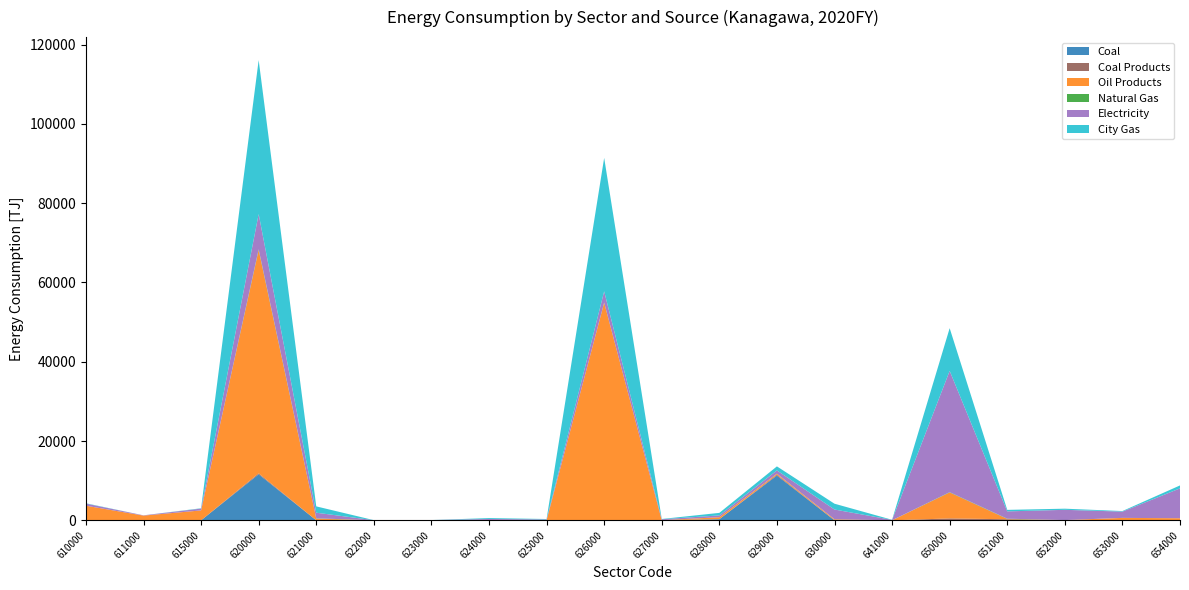

Reading right to left, transcribe all the data shown in this chart.

Coal: 0.0	0.0	0.0	73.4	73.4	0.0	0.0	11278.9	284.8	0.3	35.0	0.0	0.0	0.0	0.0	0.2	11599.2	0.0	0.0	0.0
Coal Products: 0.0	0.0	0.0	194.8	405.2	0.0	7.7	224.7	4.3	0.0	12.5	0.0	0.0	0.0	0.0	0.0	249.2	0.0	0.0	0.0
Oil Products: 528.1	612.9	62.1	74.7	6543.2	14.1	242.4	235.9	487.6	20.4	54821.9	6.4	28.9	15.3	7.1	427.1	56307.1	2498.0	1187.0	3685.0
Natural Gas: 0.0	0.0	0.0	69.9	79.0	3.2	14.2	19.6	8.2	15.0	59.6	4.1	3.0	1.3	0.0	79.6	207.8	0.0	0.0	0.0
Electricity: 7533.3	1583.7	2582.9	1840.6	30590.1	88.1	2458.2	828.9	453.9	228.5	2823.7	207.0	304.1	46.4	22.3	1413.8	8874.9	460.5	72.0	532.5
City Gas: 738.5	139.7	289.3	381.2	10774.1	28.7	1466.5	1015.2	637.9	72.4	33662.0	110.5	228.5	4.4	13.4	1595.8	38835.3	82.4	1.1	83.5